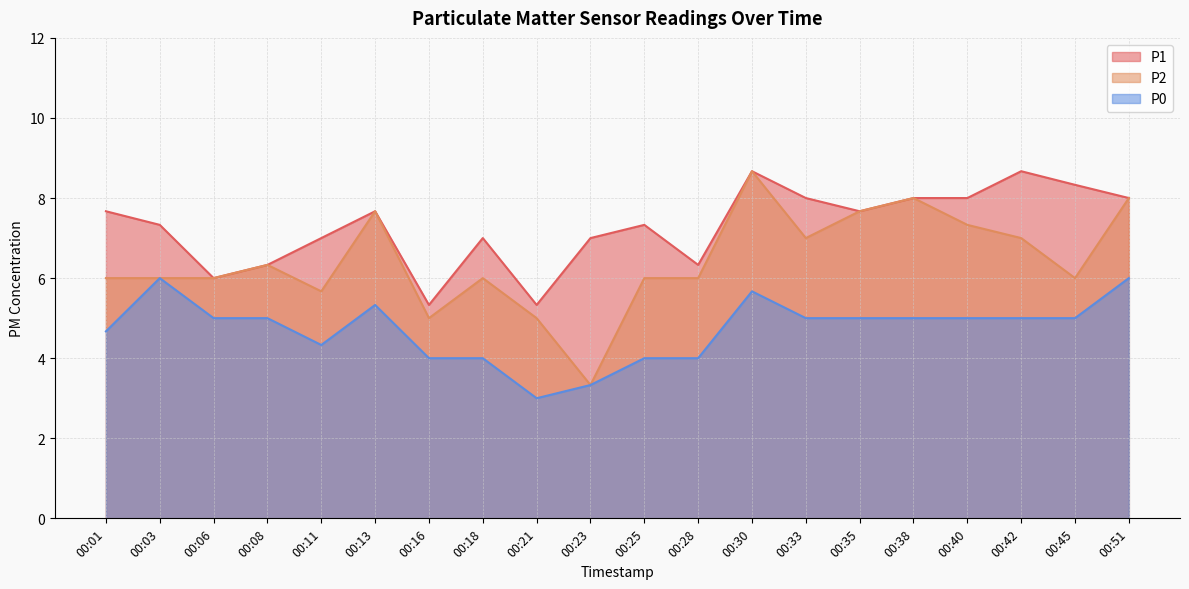

Which series has the largest total across all categories?

P1